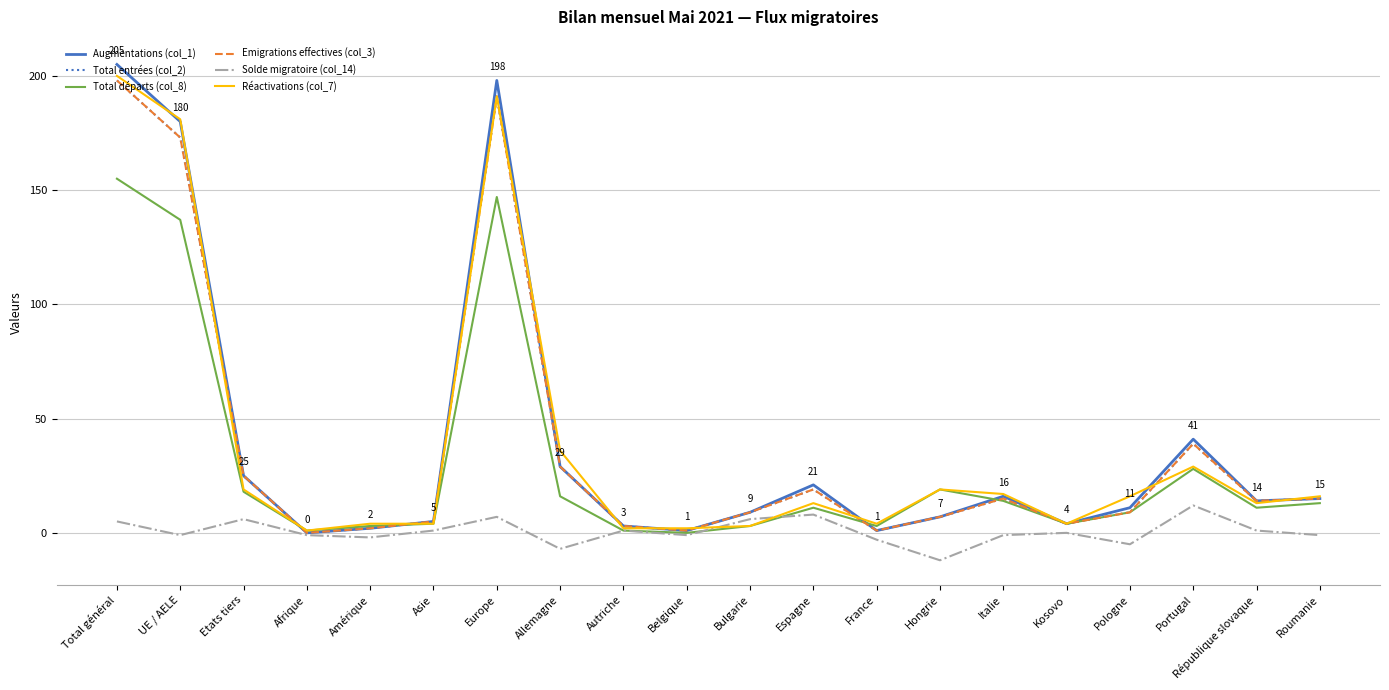

Is this an area chart (filled region under the line)?

No